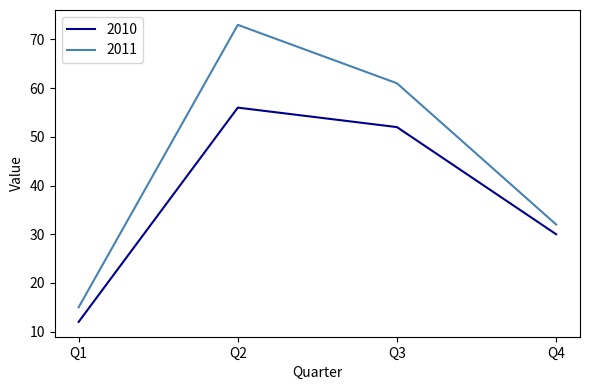

What value does the 2011 series have at Q4, to the nearest 10?

30